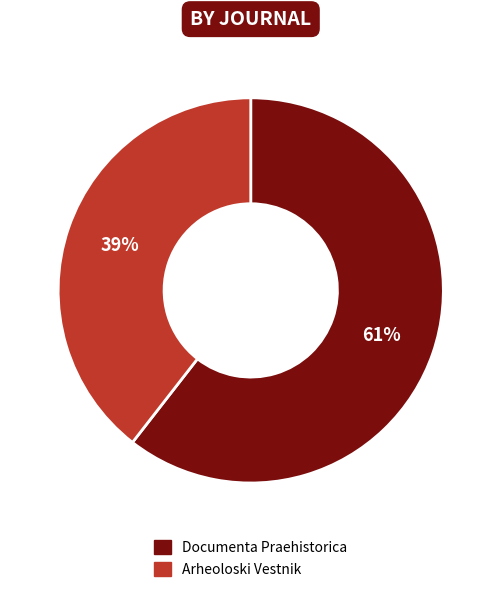

To the nearest percent, what portion does Arheoloski Vestnik represent?

39%